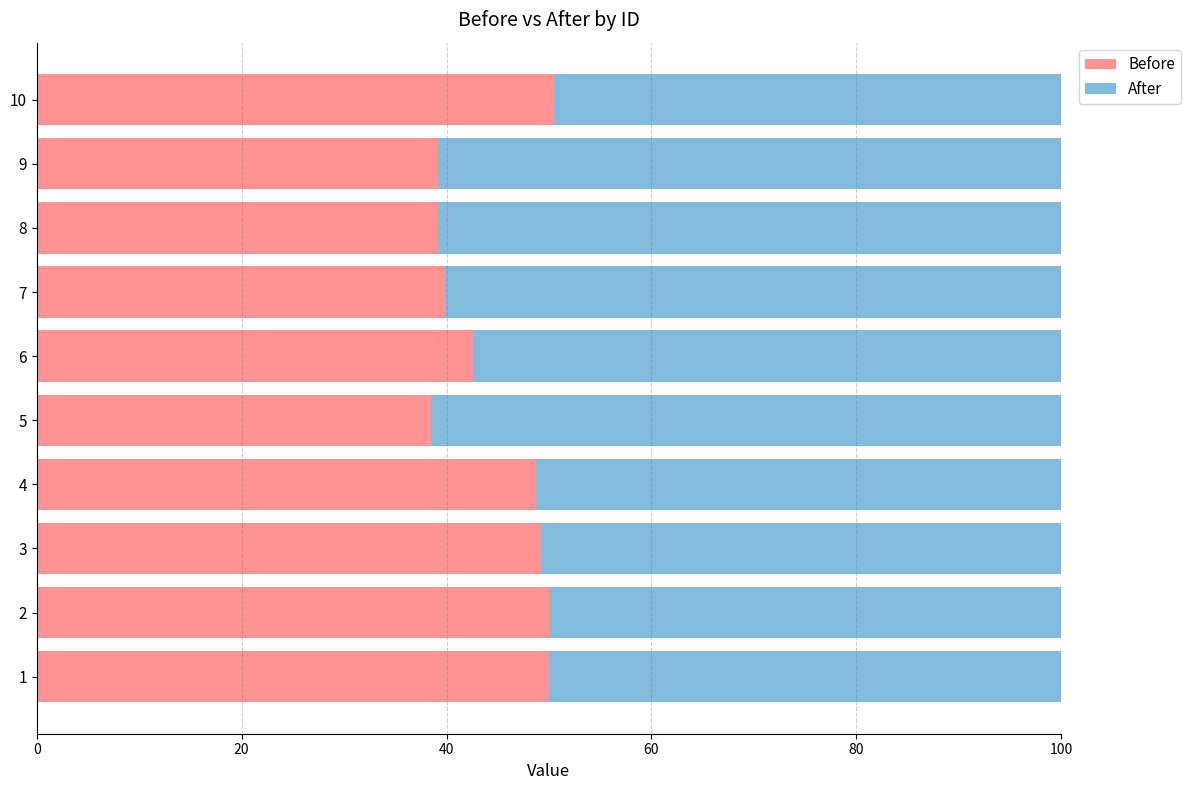

How many categories are shown in the chart?

10